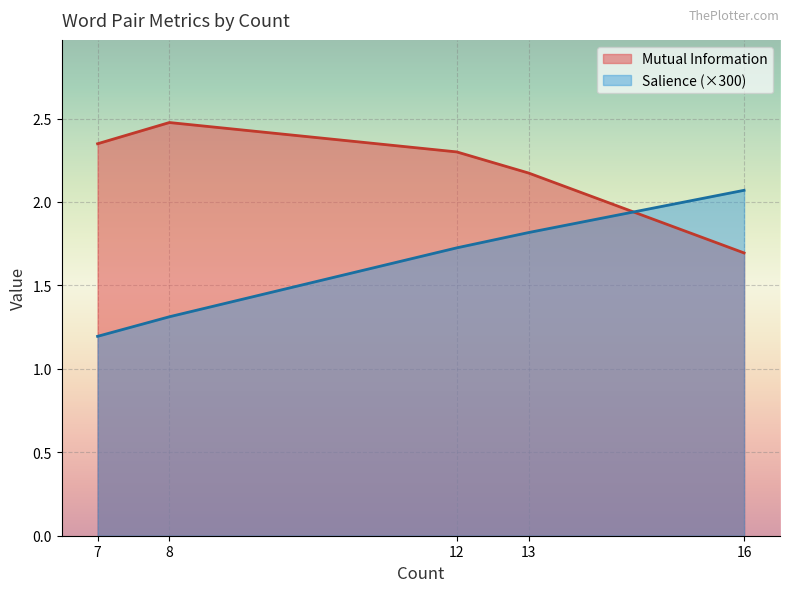

Is it true that Salience (×300) equals 2.4 at 12?

False